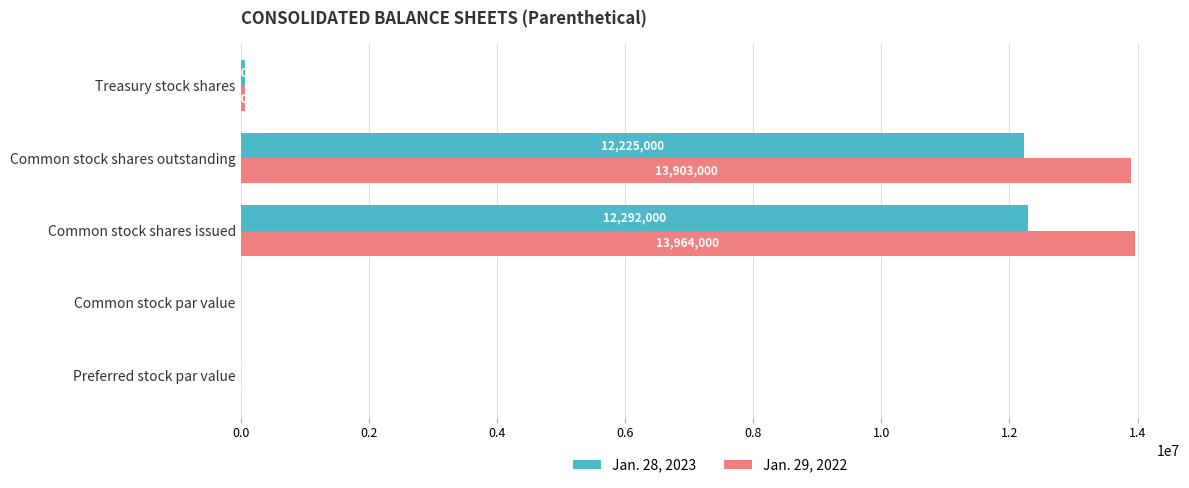

What is the approximate value of Jan. 29, 2022 at Common stock shares issued?

13964000.0